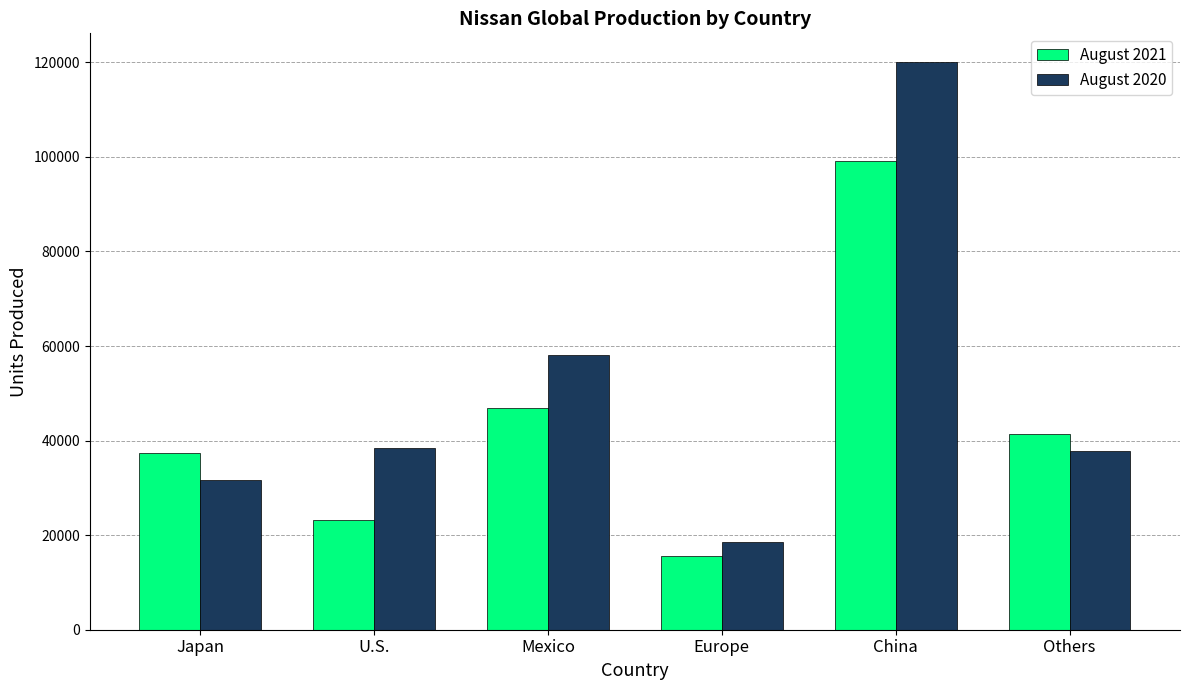

Which category has the lowest value across all series?

Europe